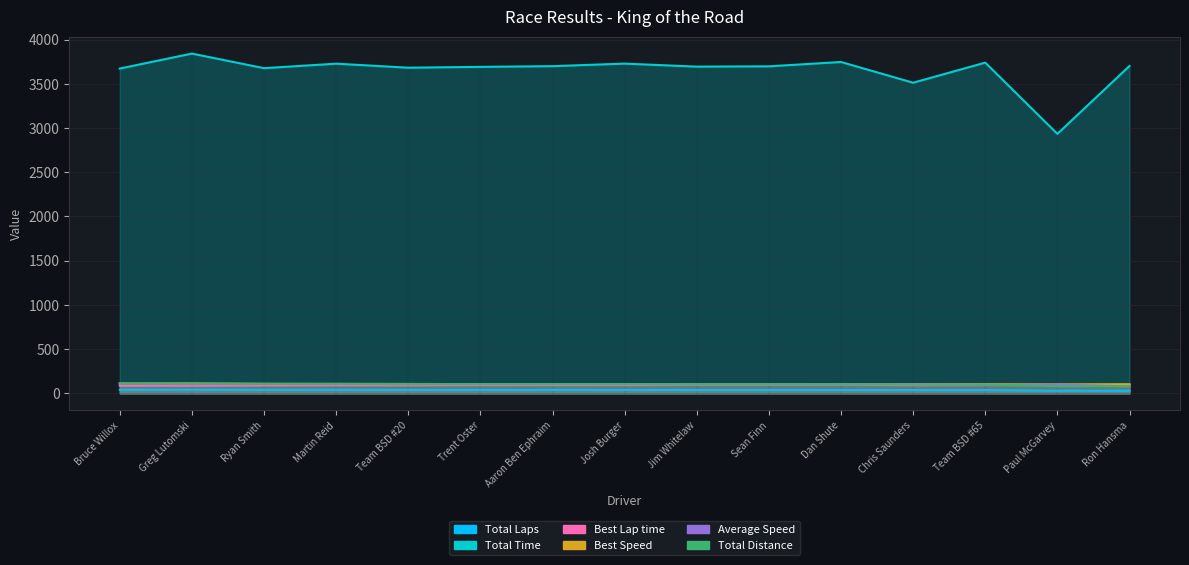

List the labels in order of Total Laps value, smallest first.

Paul McGarvey, Ron Hansma, Chris Saunders, Team BSD #65, Jim Whitelaw, Sean Finn, Dan Shute, Team BSD #20, Trent Oster, Aaron Ben Ephraim, Josh Burger, Ryan Smith, Martin Reid, Bruce Willox, Greg Lutomski